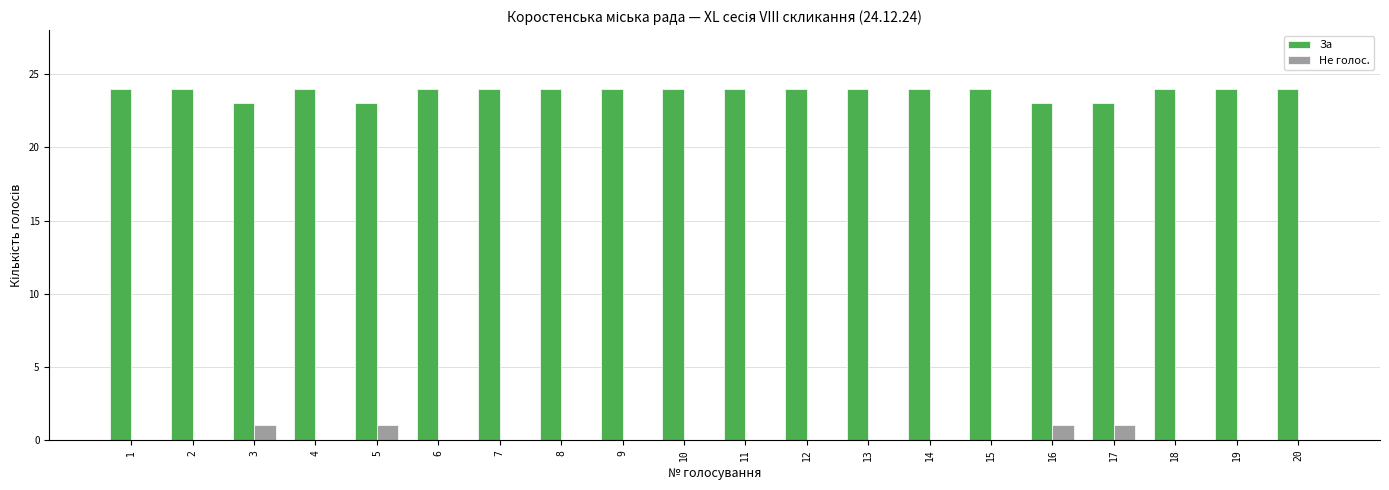

Reading left to right, extract all data points from this chart.

За: 1=24	2=24	3=23	4=24	5=23	6=24	7=24	8=24	9=24	10=24	11=24	12=24	13=24	14=24	15=24	16=23	17=23	18=24	19=24	20=24
Не голос.: 1=0	2=0	3=1	4=0	5=1	6=0	7=0	8=0	9=0	10=0	11=0	12=0	13=0	14=0	15=0	16=1	17=1	18=0	19=0	20=0